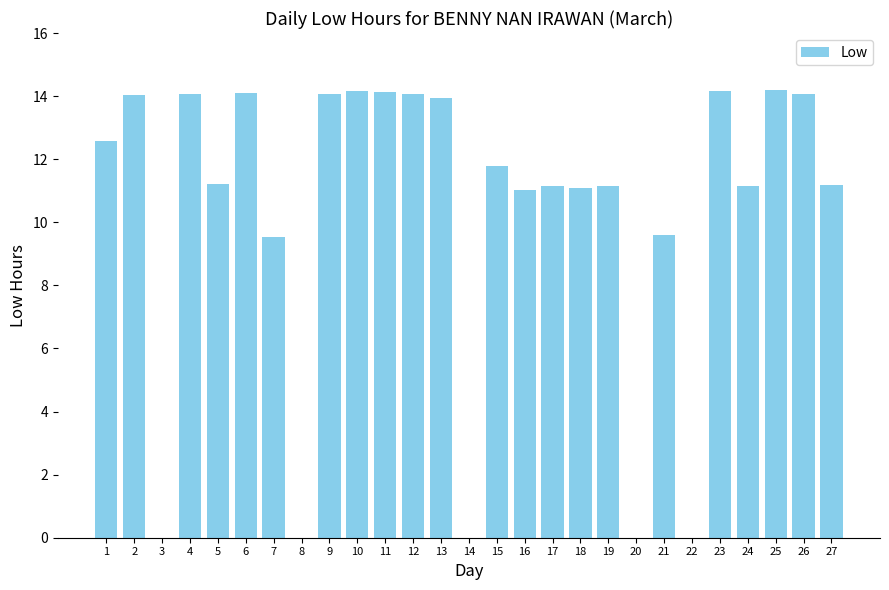

What is the maximum value shown in the chart?

14.2